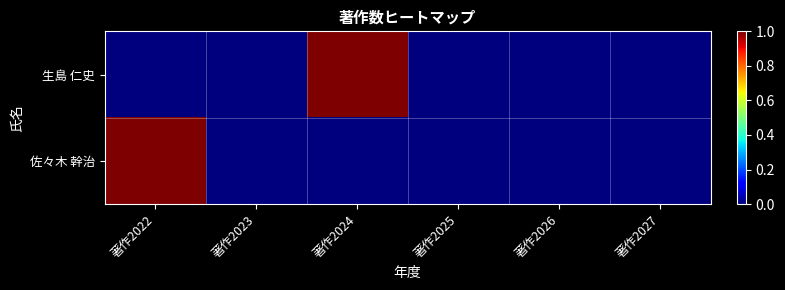

Which series has the largest total across all categories?

生島 仁史